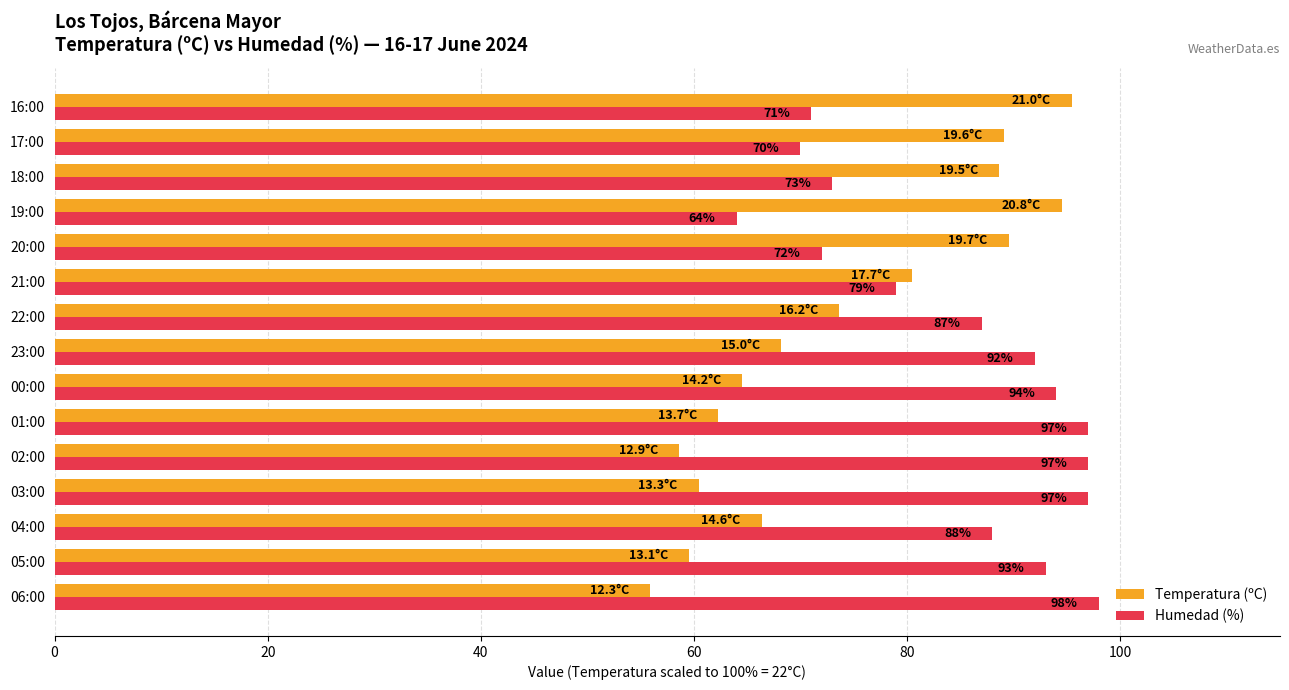

Which series changed the most between 23:00 and 19:00?

Humedad (%)